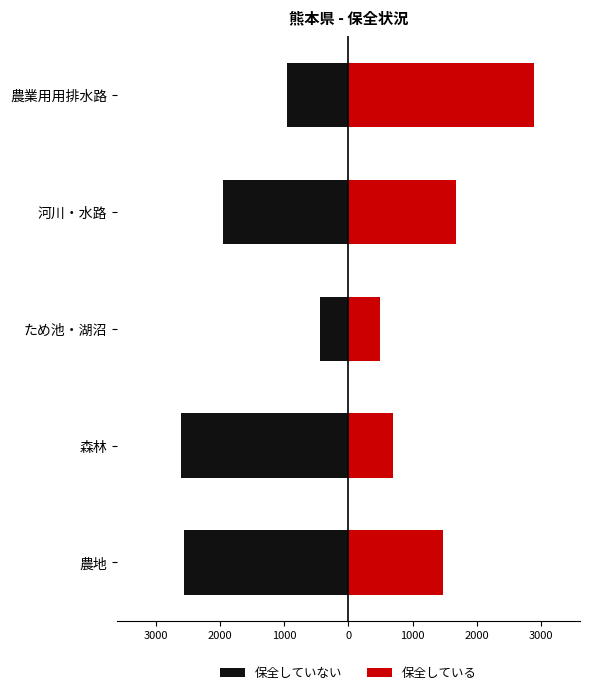

What is the value of the 保全している bar at the 4th from the left?

1674